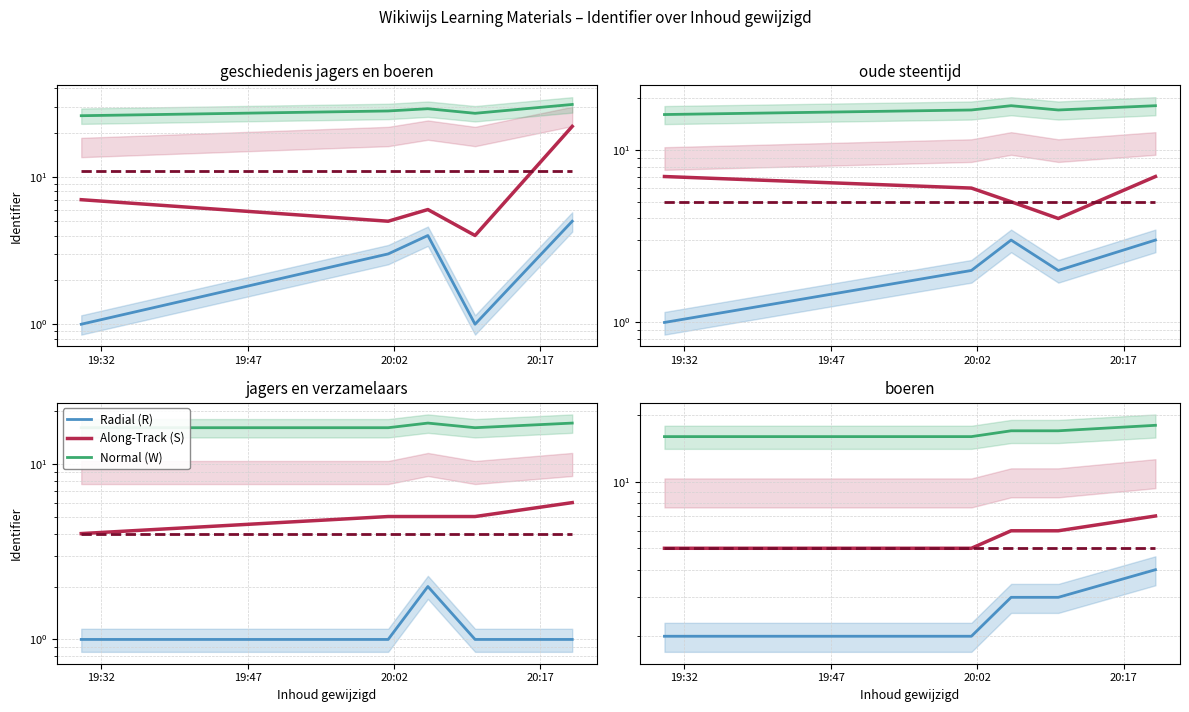

Rank the series at 20:02 from highest to lowest value.

Normal (W), Along-Track (S), Radial (R)